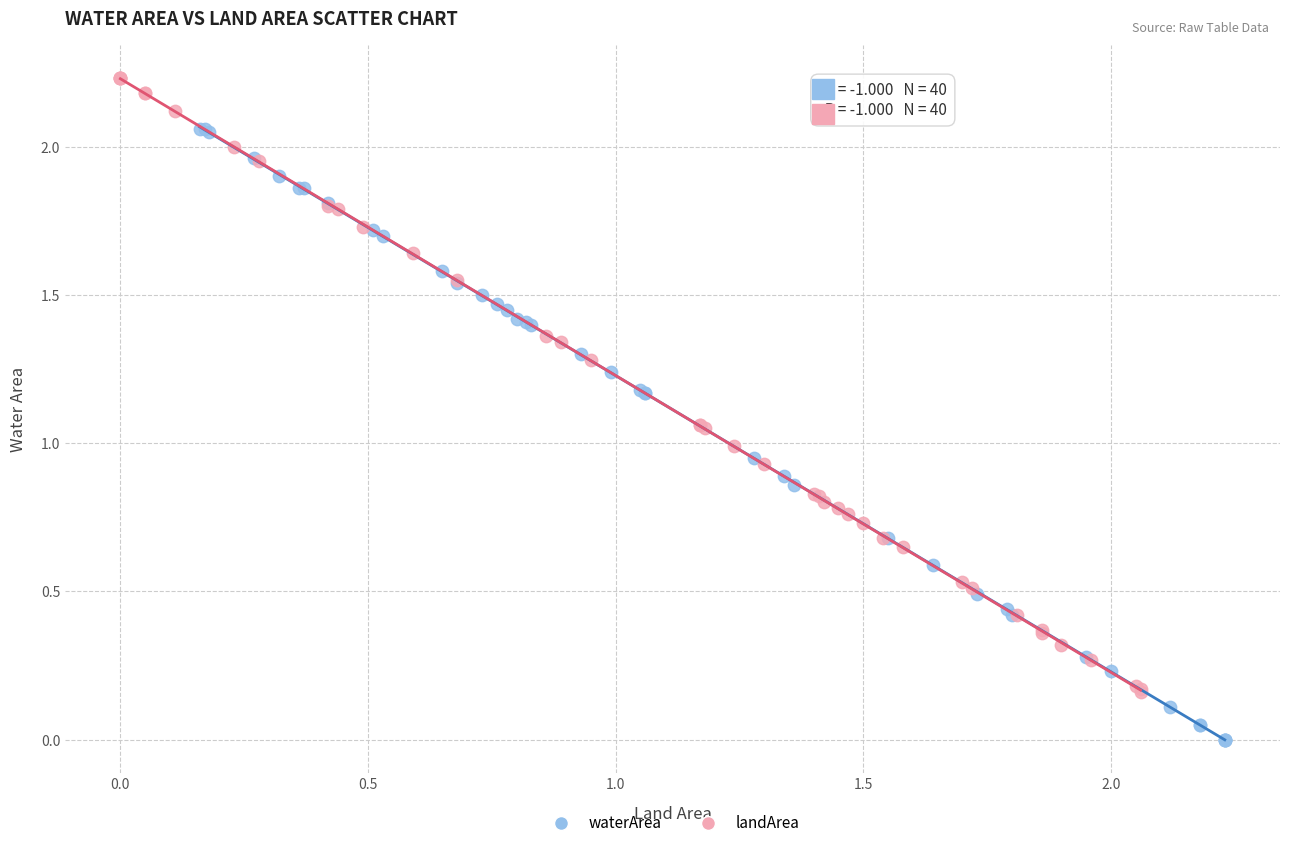

Which series contains the highest Y value?

landArea